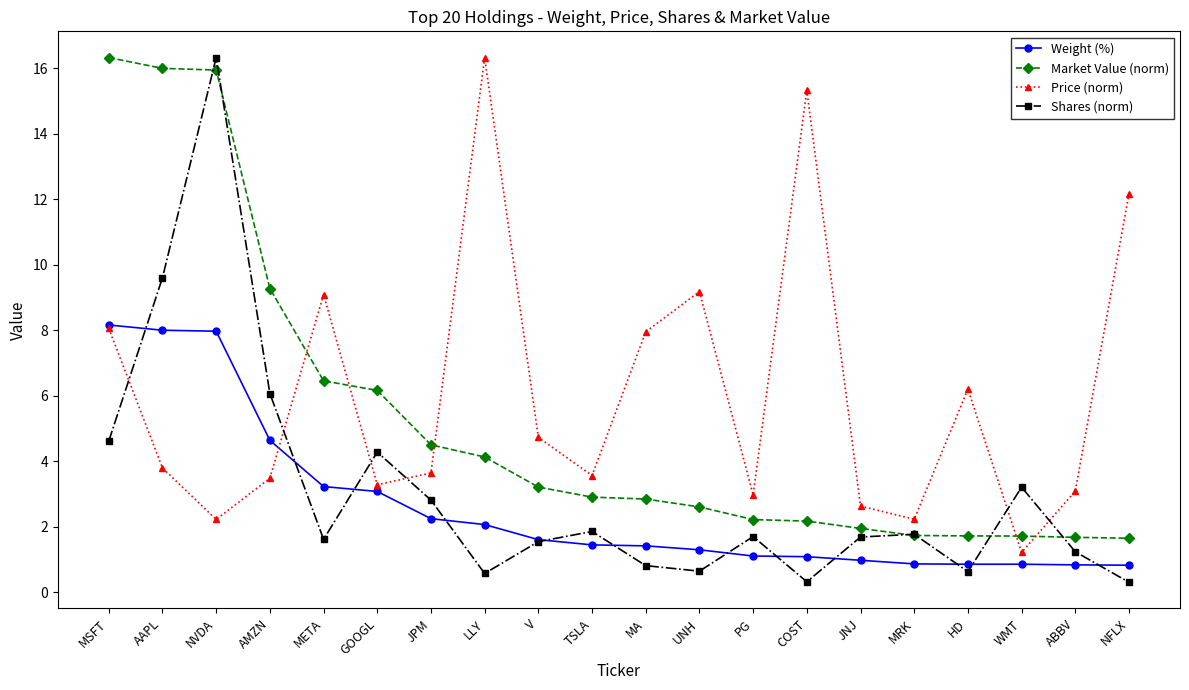

What are all the series names shown in the legend?

Weight (%), Market Value (norm), Price (norm), Shares (norm)